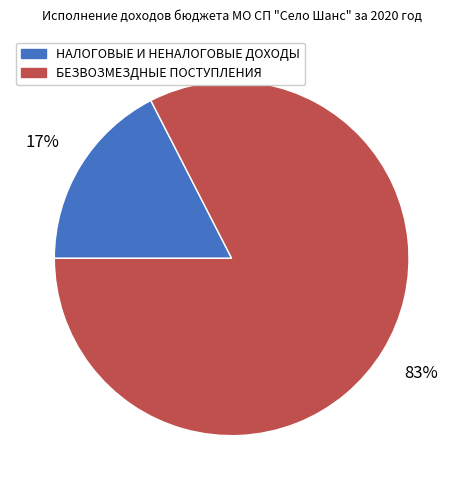

Do НАЛОГОВЫЕ И НЕНАЛОГОВЫЕ ДОХОДЫ and БЕЗВОЗМЕЗДНЫЕ ПОСТУПЛЕНИЯ together represent more than half of the pie?

Yes